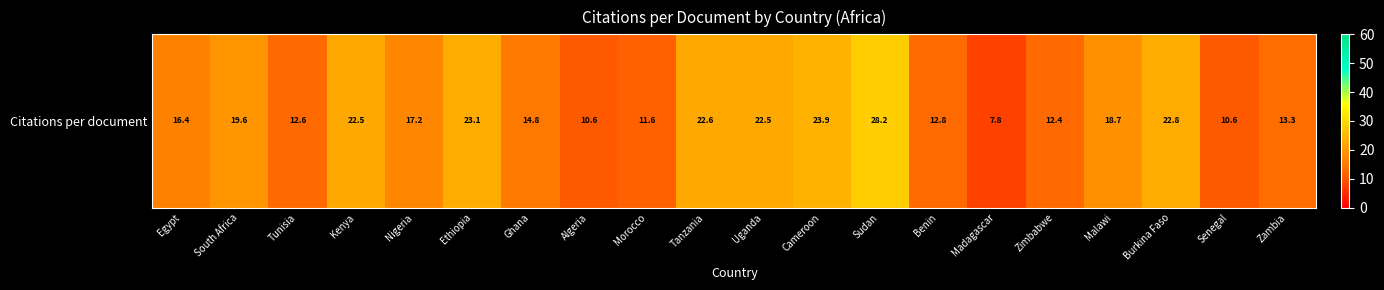

What is the maximum value shown in the chart?

28.2